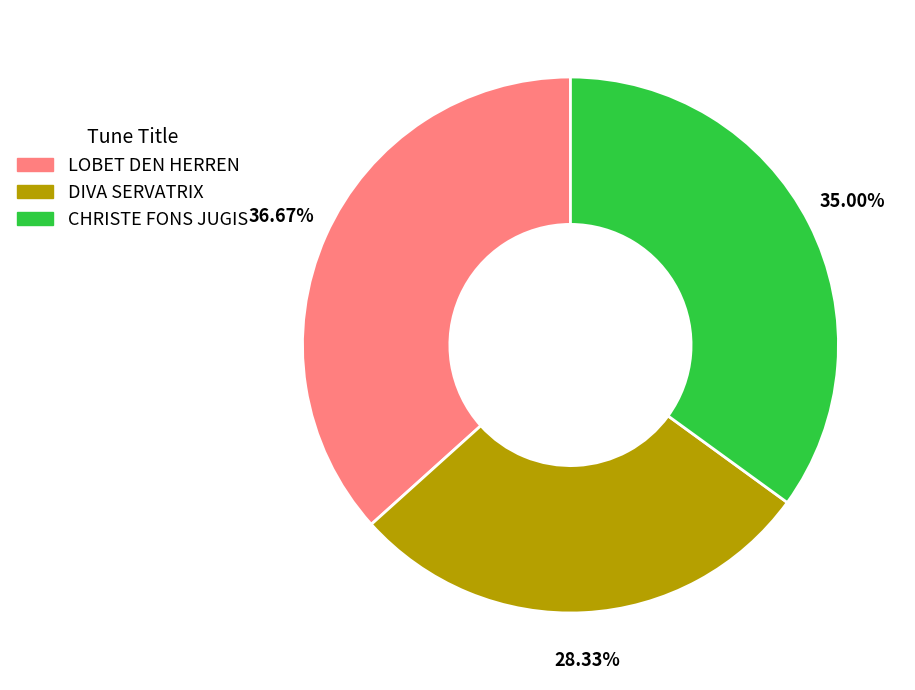

What is the largest slice in the pie chart?

LOBET DEN HERREN